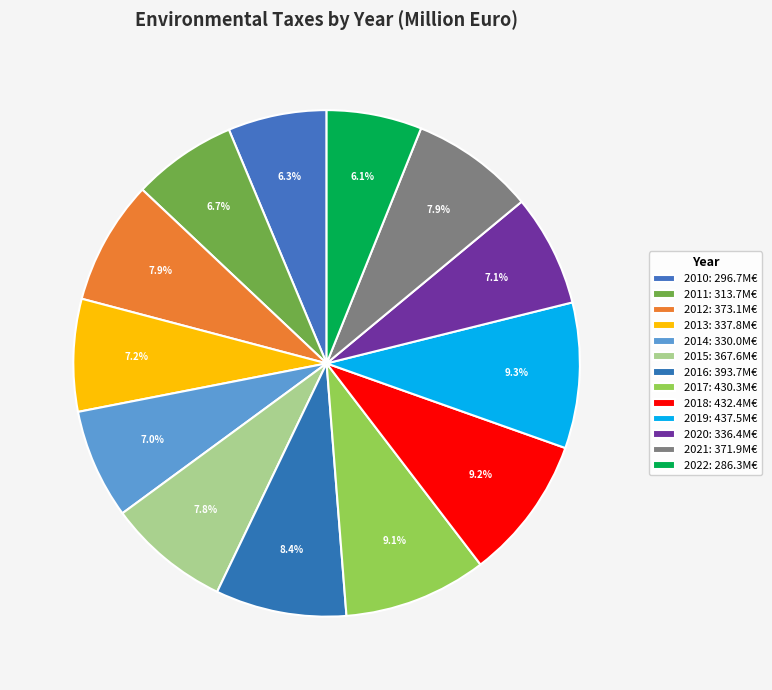

Which slice is the largest?

2019